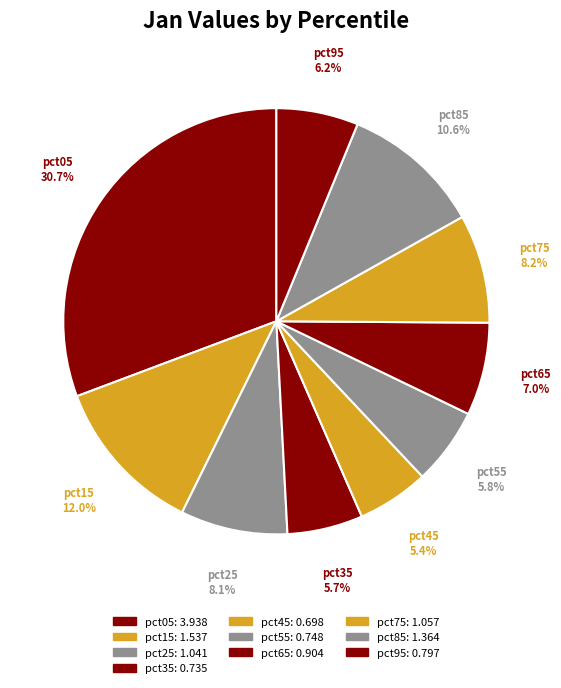

Count the number of slices in the pie.

10